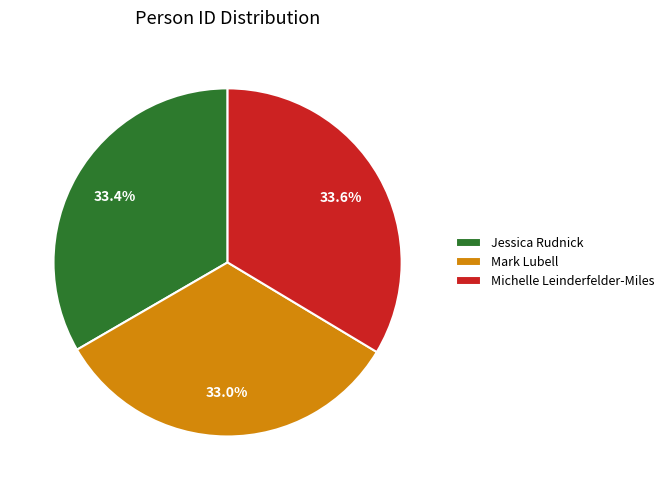

Combined, what portion of the pie is Mark Lubell and Jessica Rudnick?

66.4%